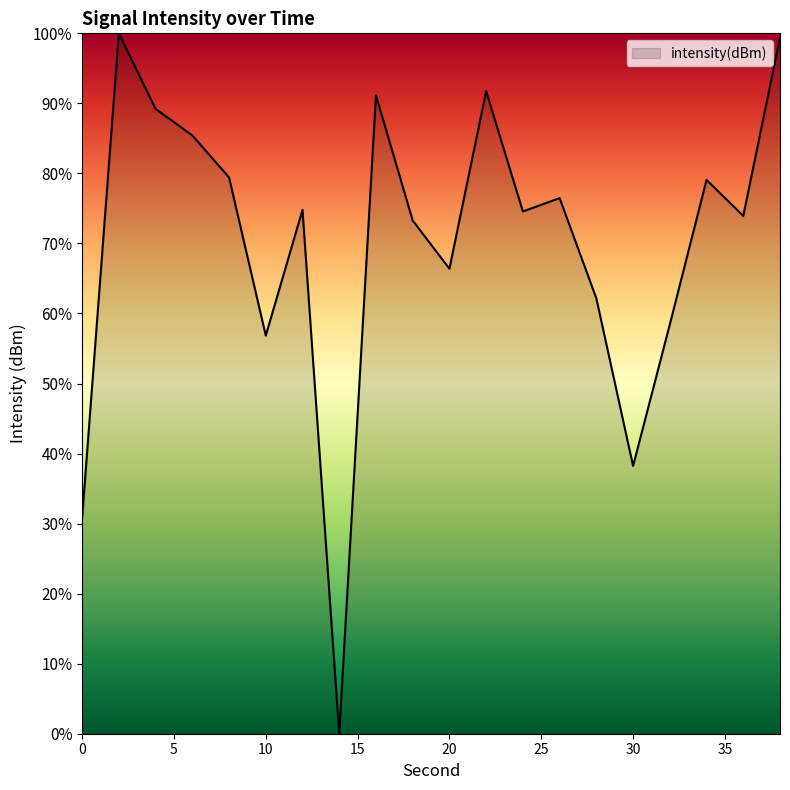

What is the difference between the maximum and minimum values?

100.0